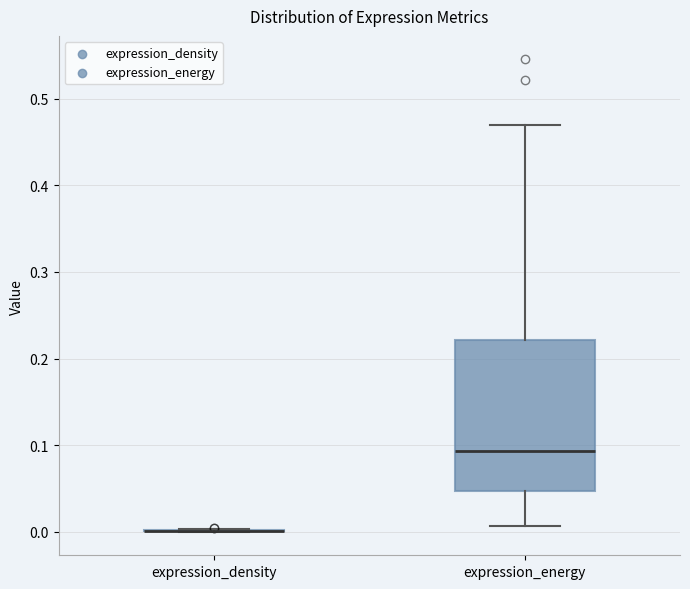

Reading left to right, read every box against the y-axis: the position of its median line, the range the box covers, and the ends of its whiskers. The values are not printed on the chart, so give them approximately, as read against the axis.

expression_density: box collapsed to a line at 0.00, whiskers 0.00 to 0.00
expression_energy: median 0.09, box 0.05 to 0.22, whiskers 0.01 to 0.47